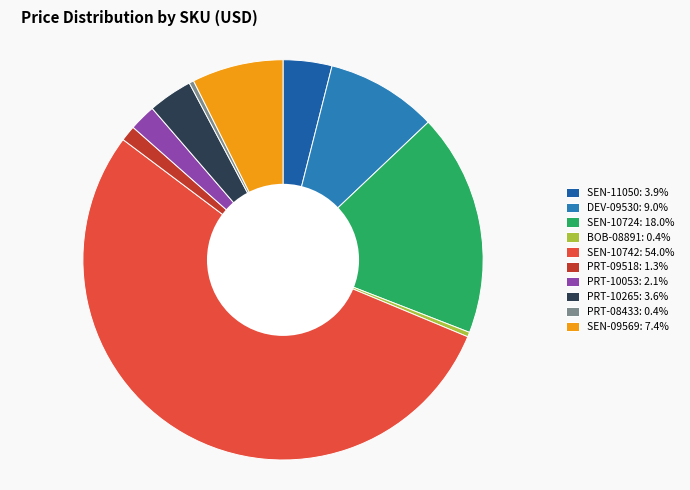

How many slices are in this pie chart?

10